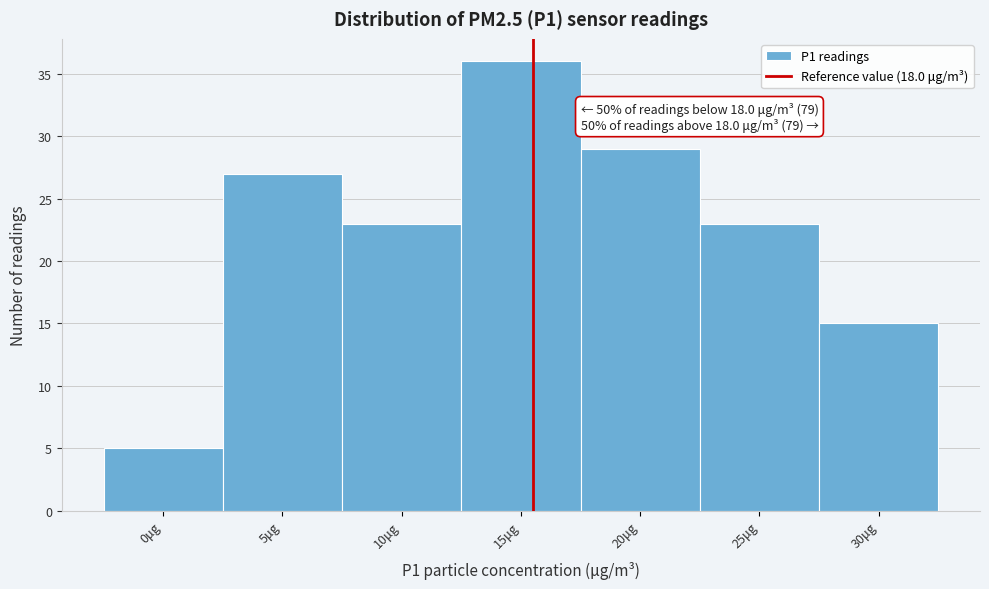

Reading right to left, list all the values displayed in this chart.

30μg=15	25μg=23	20μg=29	15μg=36	10μg=23	5μg=27	0μg=5